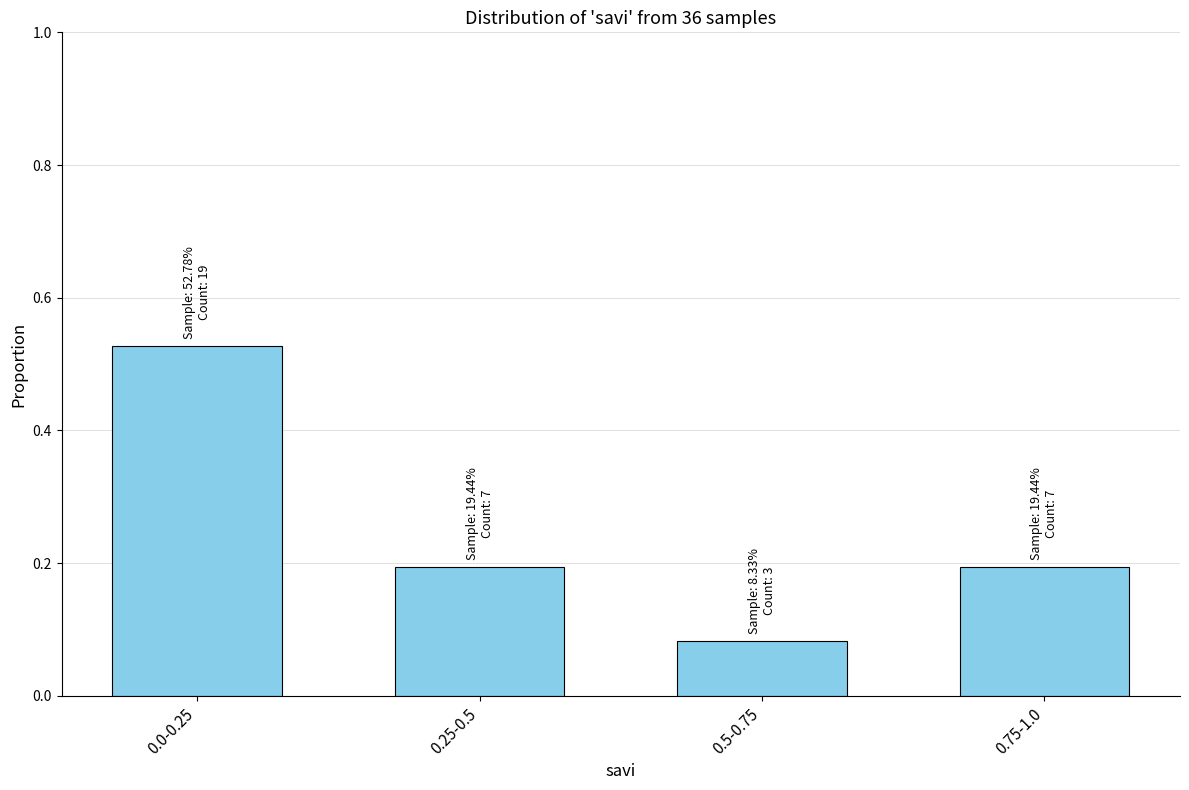

What is the label of the 3rd bar from the right?

0.25-0.5